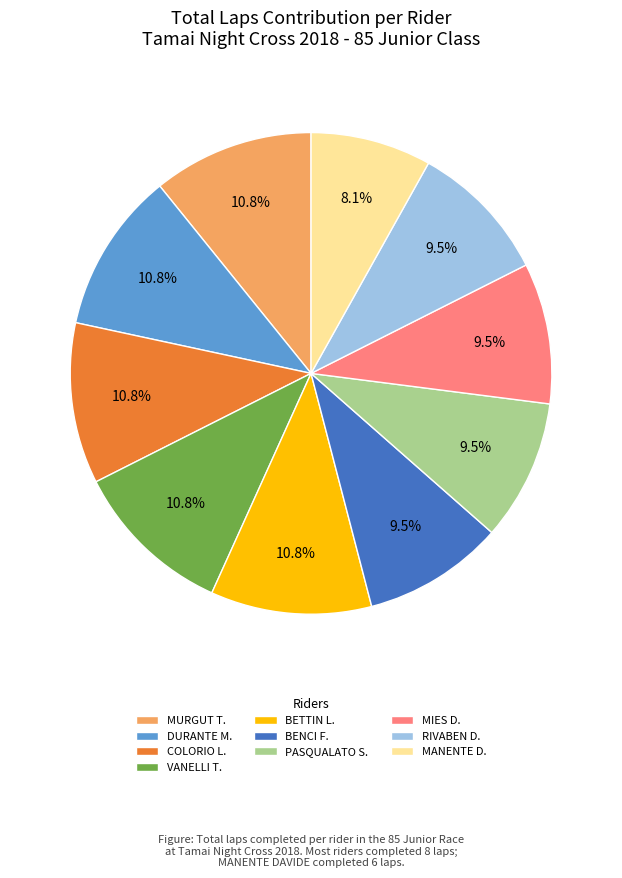

Does MANENTE D. account for over 50% of the chart?

No